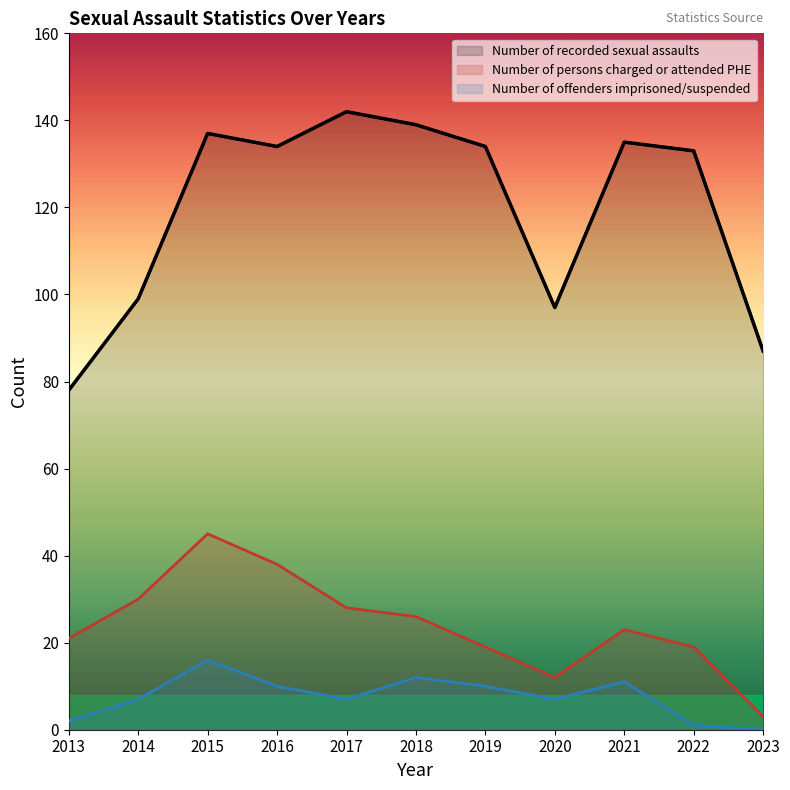

What is the spread (max minus min) of values at 2015?

121